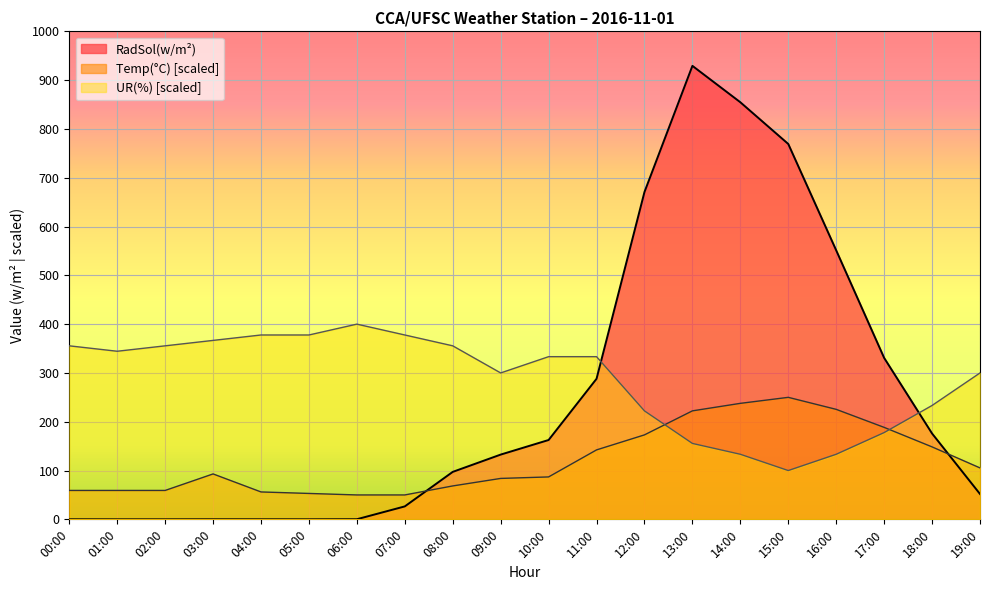

What is the difference between the Temp(°C) values at 09:00 and 17:00?

104.6